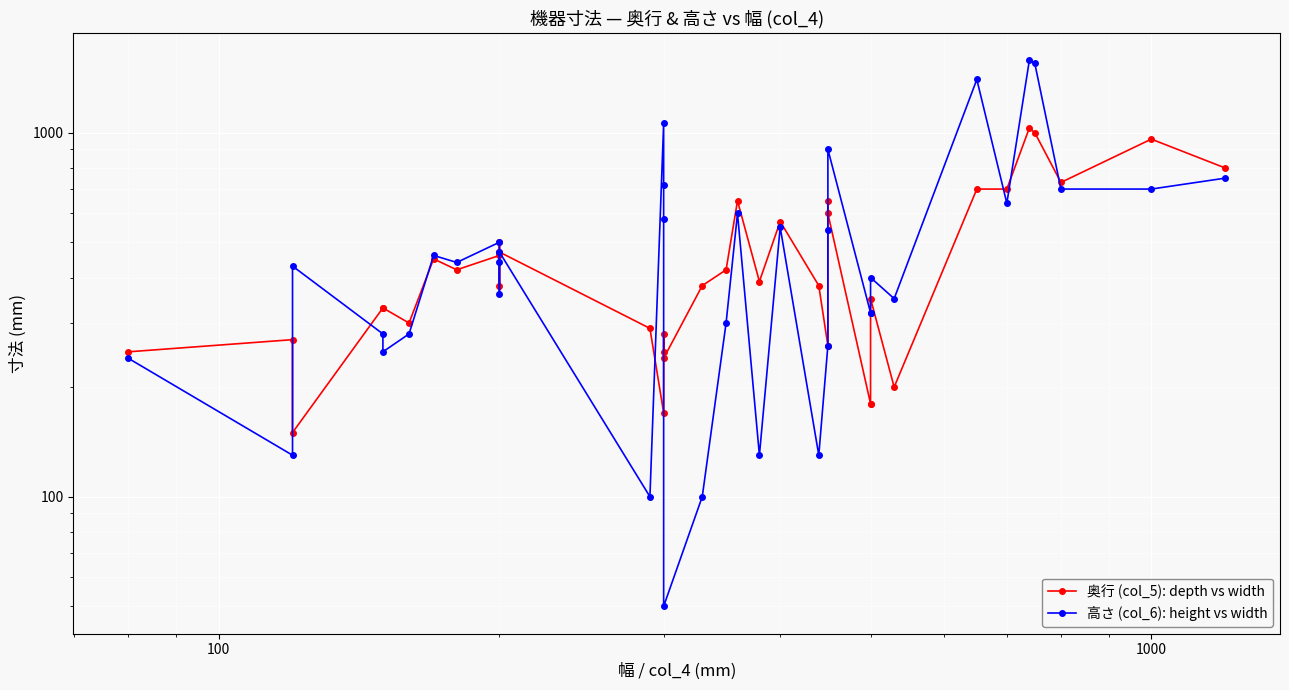

What are all the series names shown in the legend?

奥行 (col_5): depth vs width, 高さ (col_6): height vs width